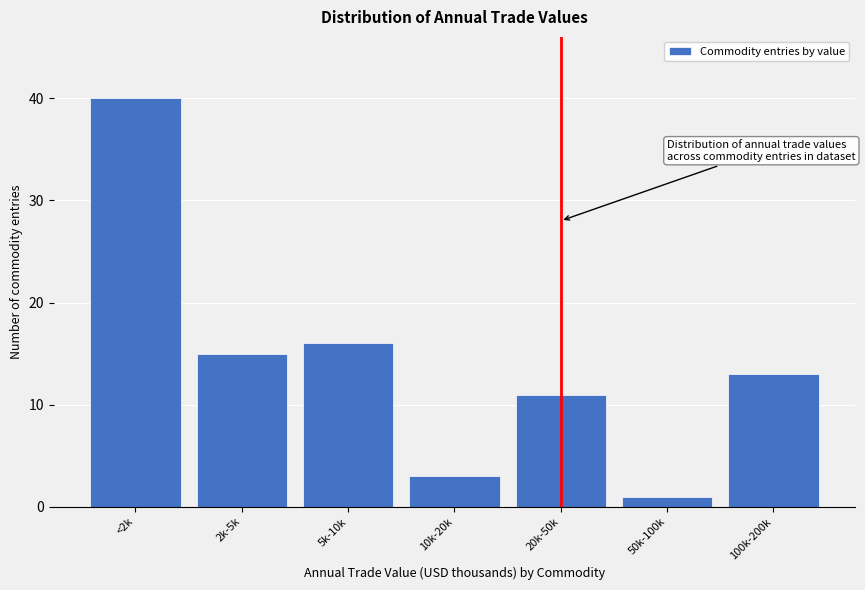

Reading right to left, extract all data points from this chart.

100k-200k=13	50k-100k=1	20k-50k=11	10k-20k=3	5k-10k=16	2k-5k=15	<2k=40